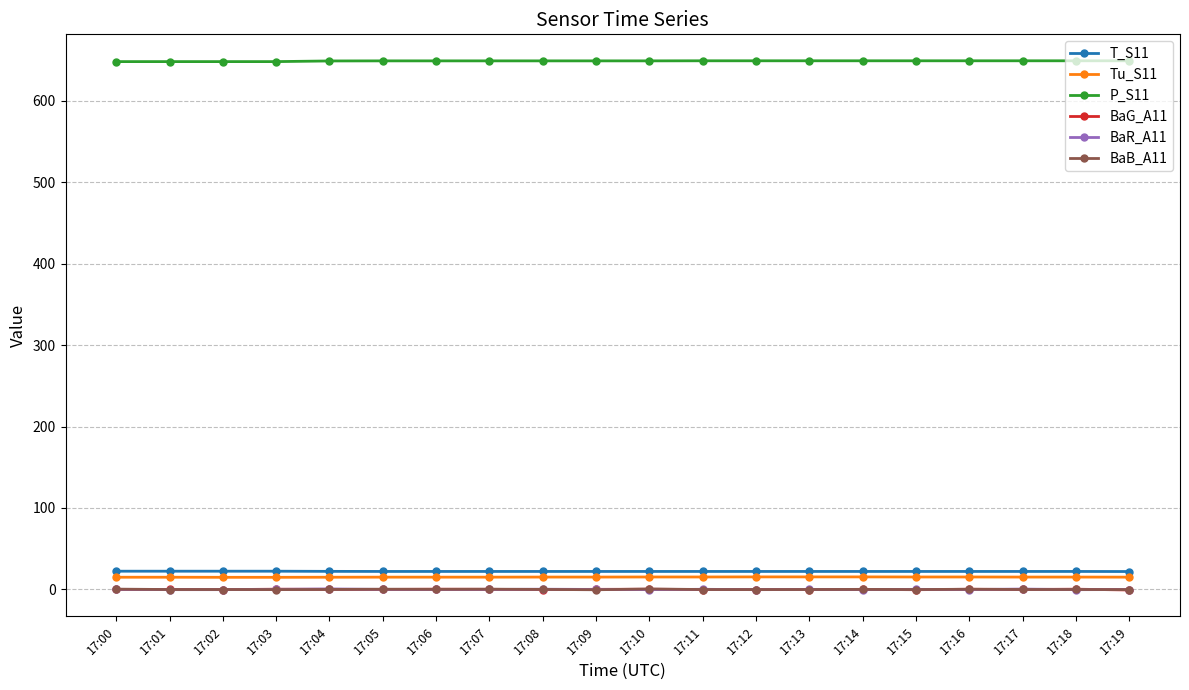

What is the total value across all series at 17:19?

685.0